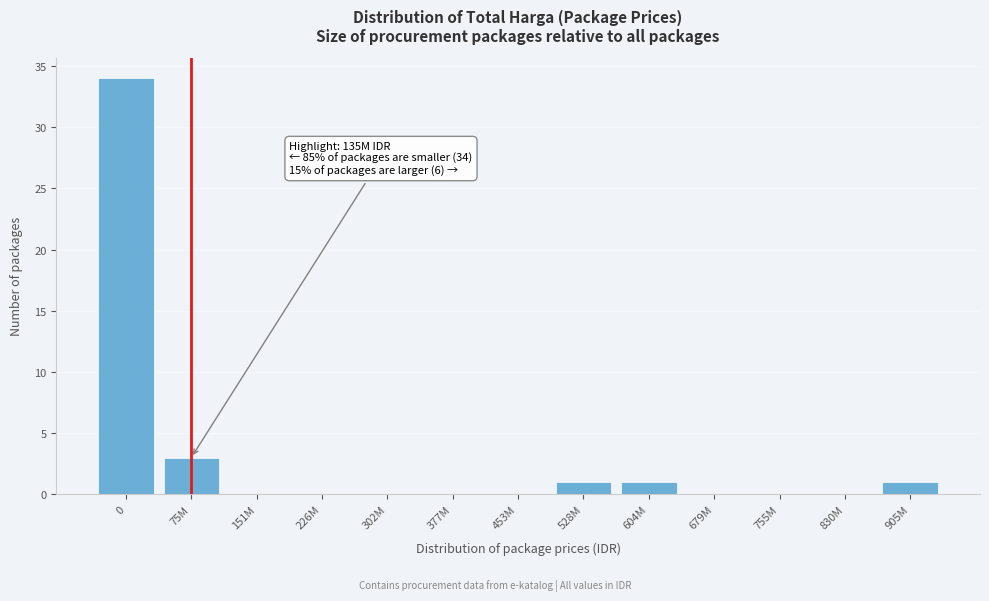

Reading left to right, extract all data points from this chart.

0=34	75M=3	151M=0	226M=0	302M=0	377M=0	453M=0	528M=1	604M=1	679M=0	755M=0	830M=0	905M=1